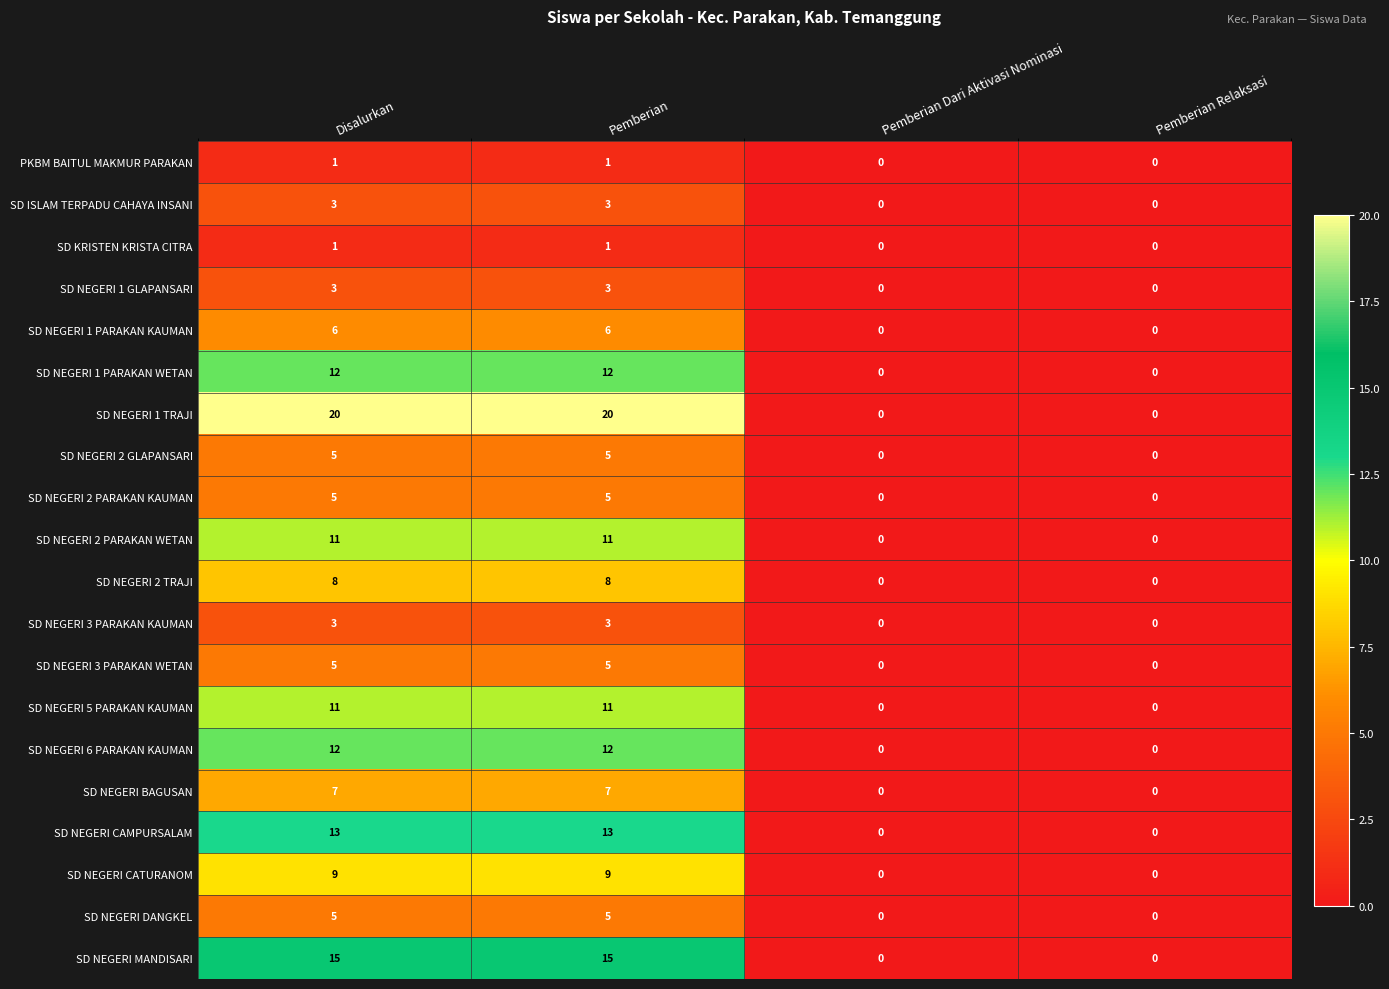

What is the total value across all series at Disalurkan?

155